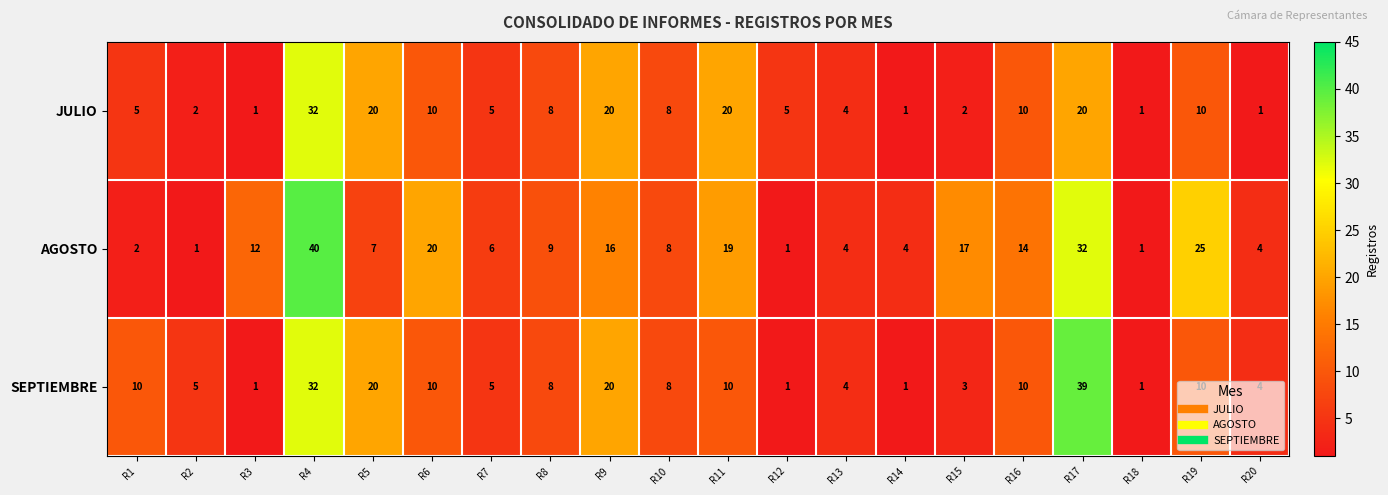

What is the approximate value of SEPTIEMBRE at R10, to the nearest 10?

10